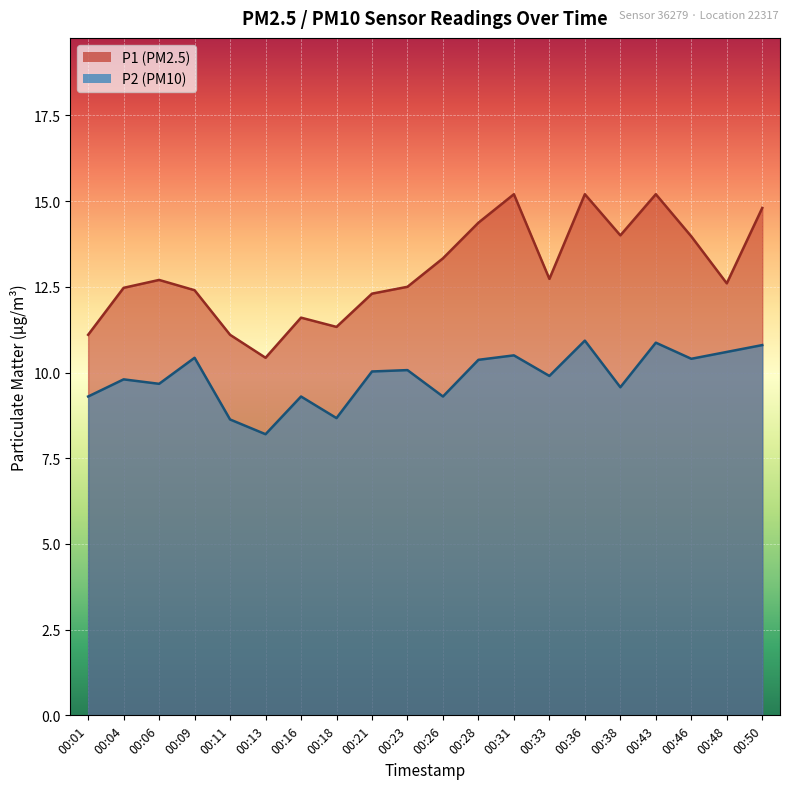

What is the difference between the second highest and minimum values in the P1 series?

4.8